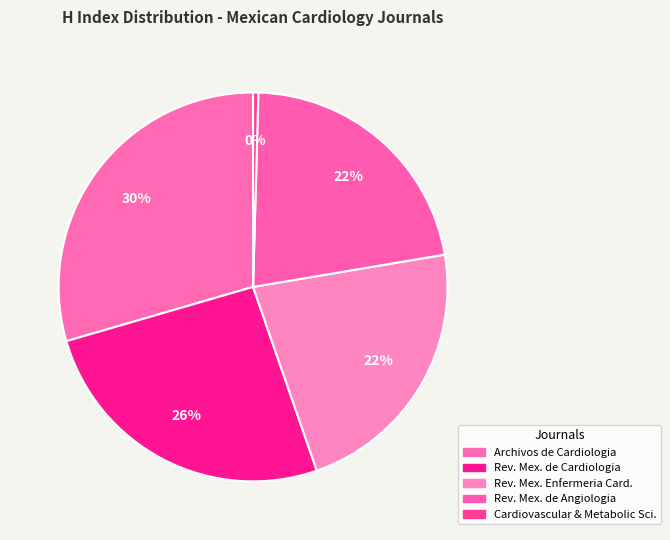

How many segments does this pie chart have?

5